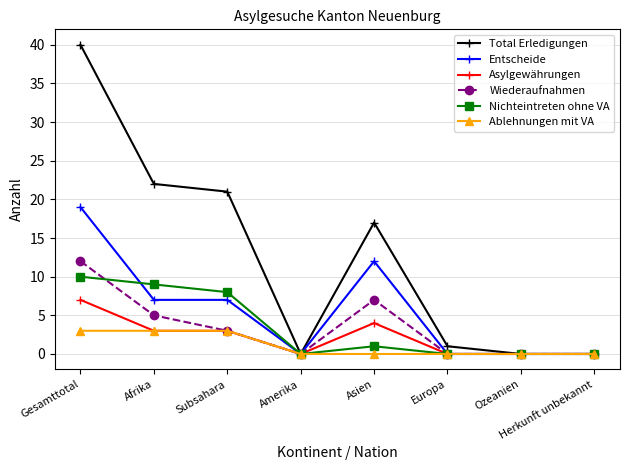

Is it true that Wiederaufnahmen equals 0 at Europa?

True